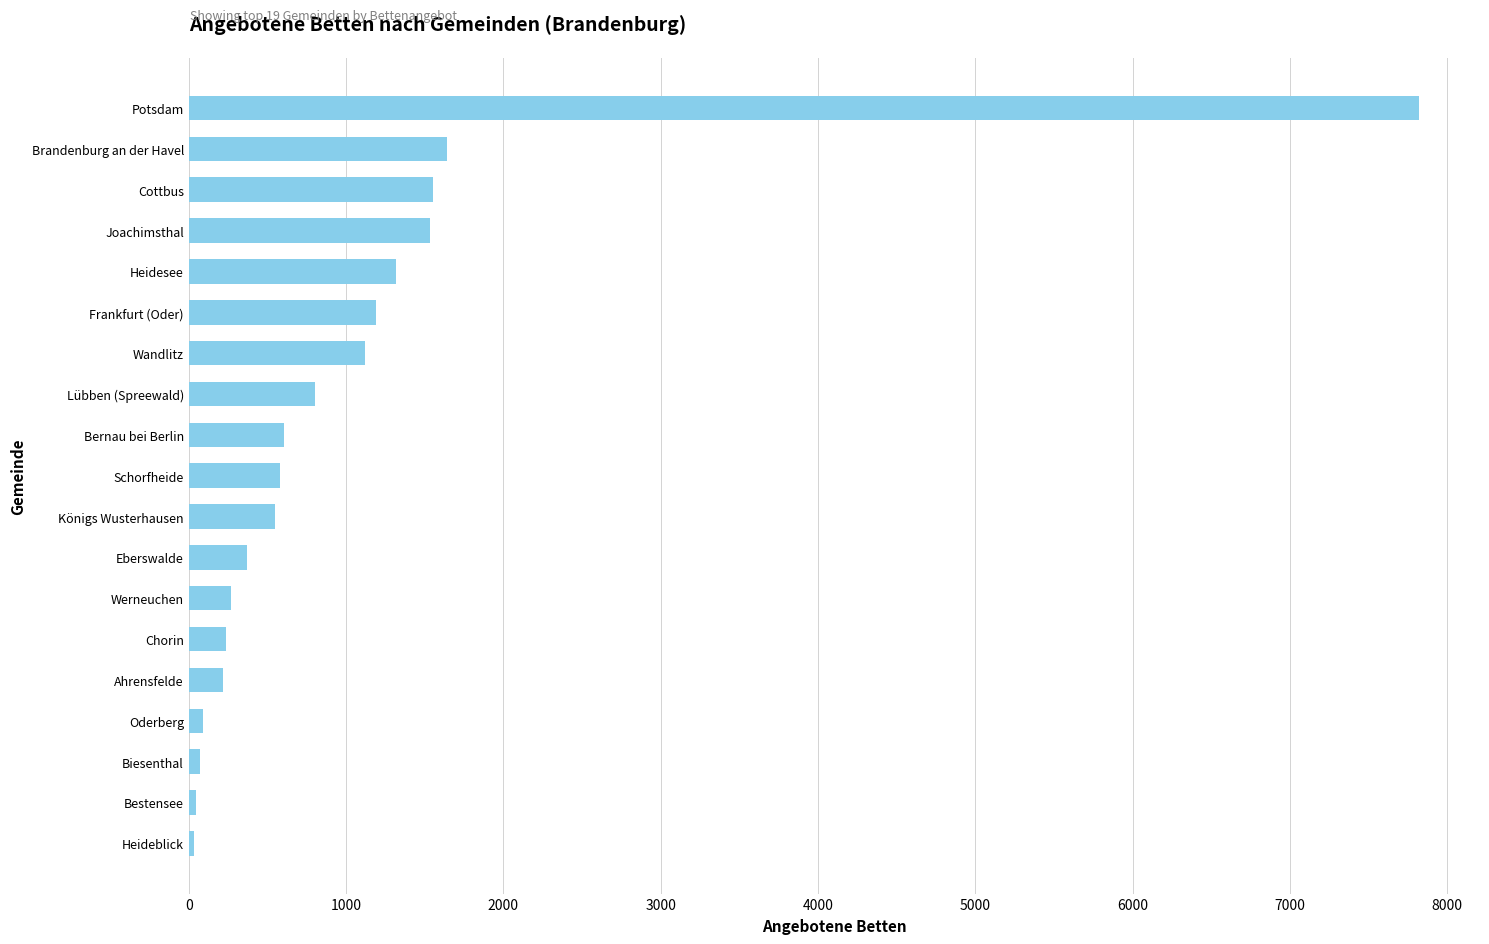

Does the chart contain any negative values?

No